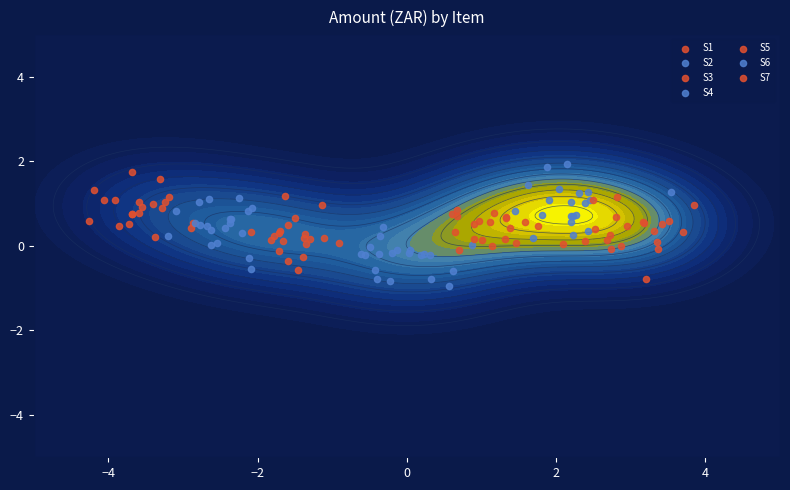

What is the difference between the maximum and minimum values in the S5 series?

0.9